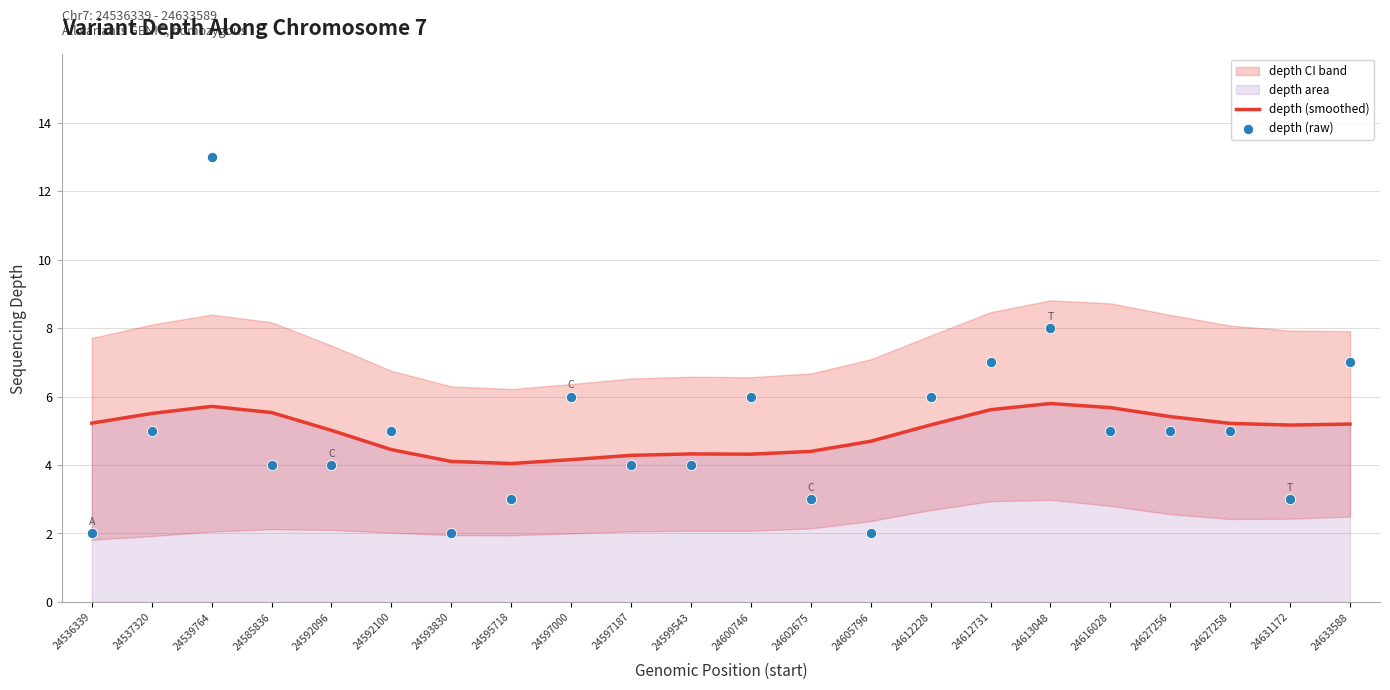

Is the value of depth (smoothed) at 24600746 greater than the value of depth (raw) at 24613048?

No